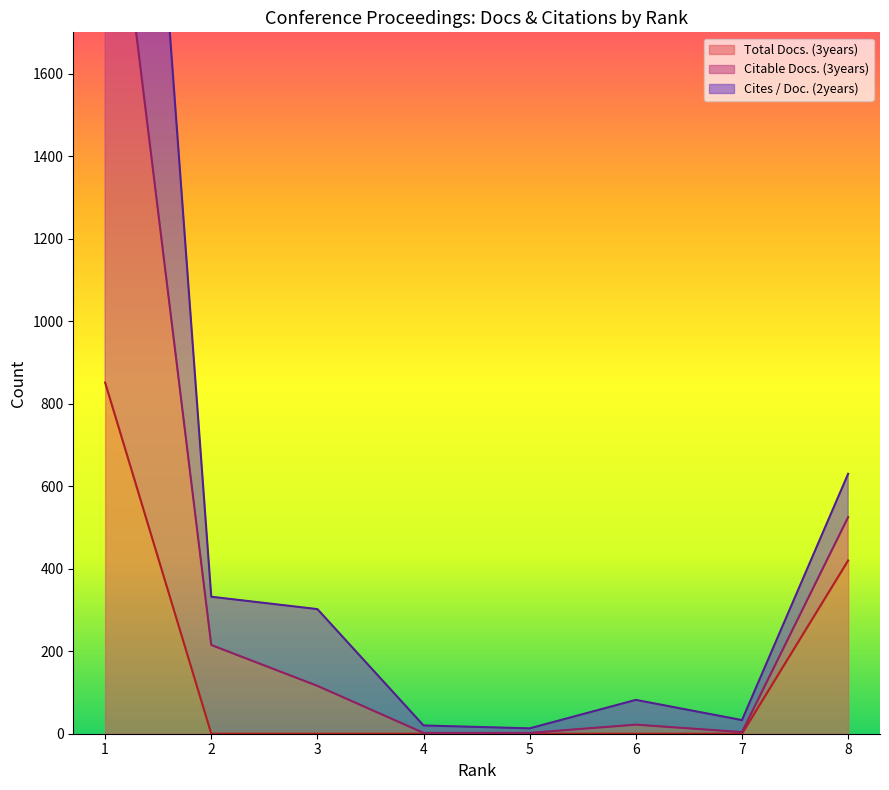

True or false: Total Docs. (3years) and Cites / Doc. (2years) cross at least once.

False